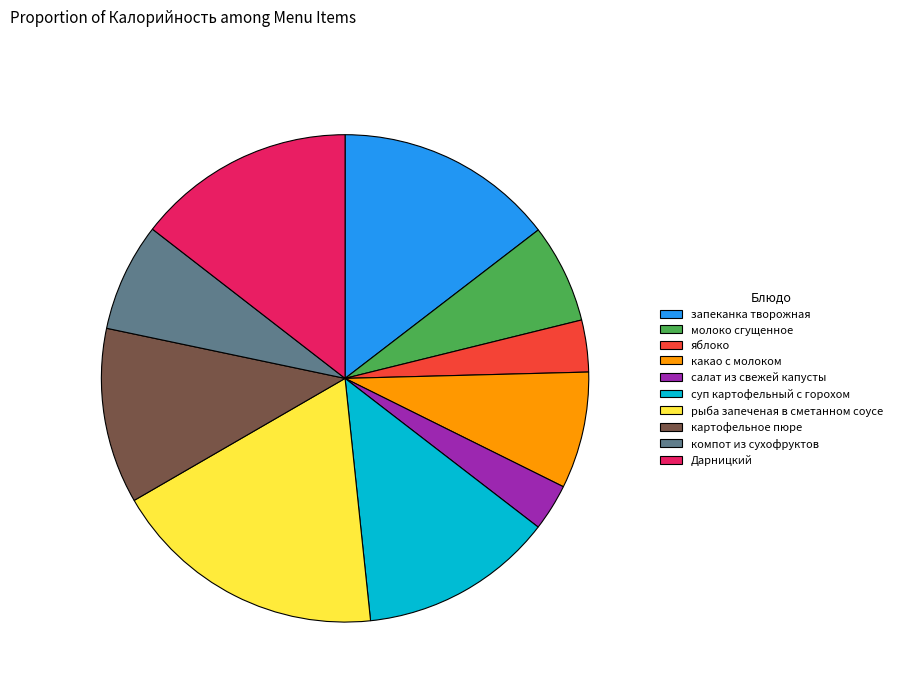

Do Дарницкий and салат из свежей капусты together represent more than half of the pie?

No